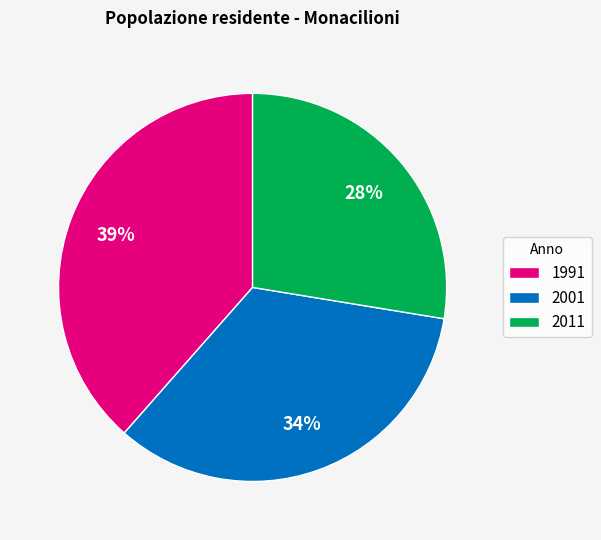

Does 2011 account for over 50% of the chart?

No